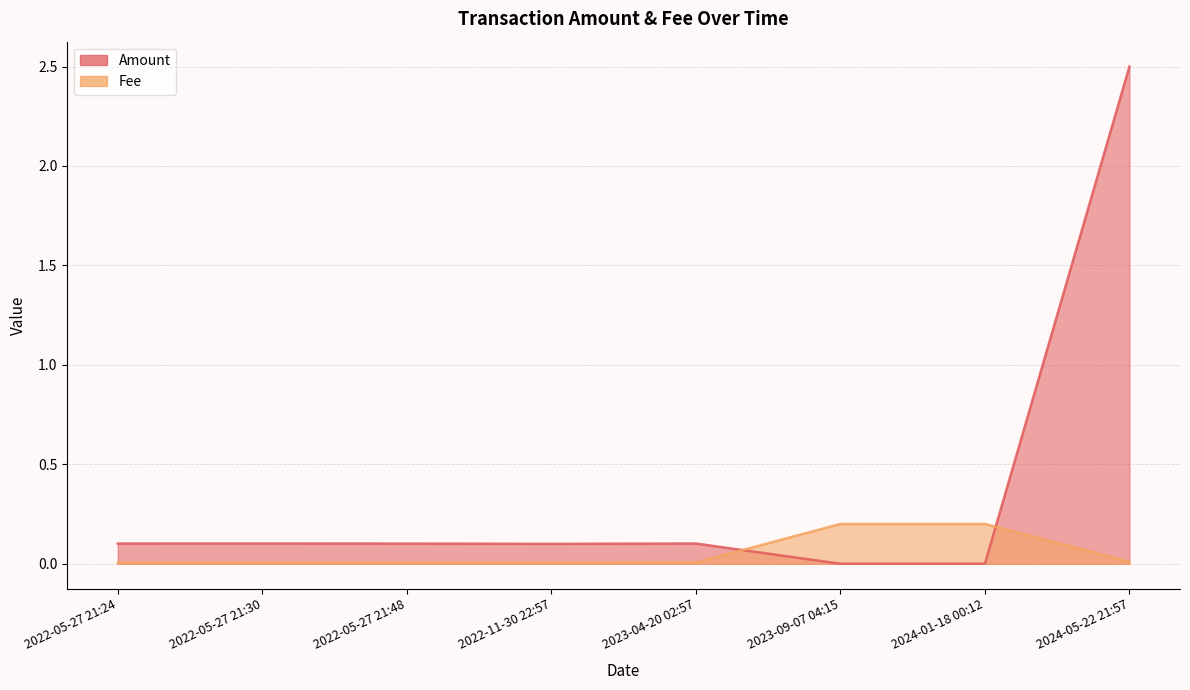

What is the label of the 2nd point from the left?

2022-05-27 21:30